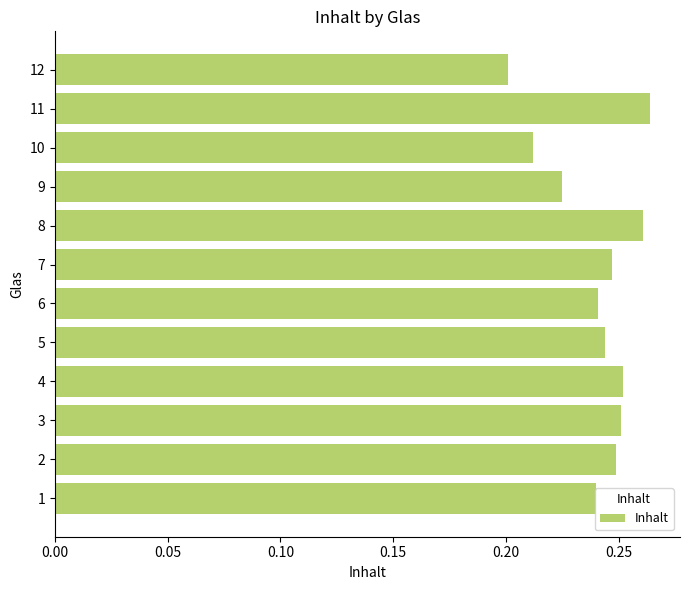

True or false: the data shows 0.4 at 5.

False